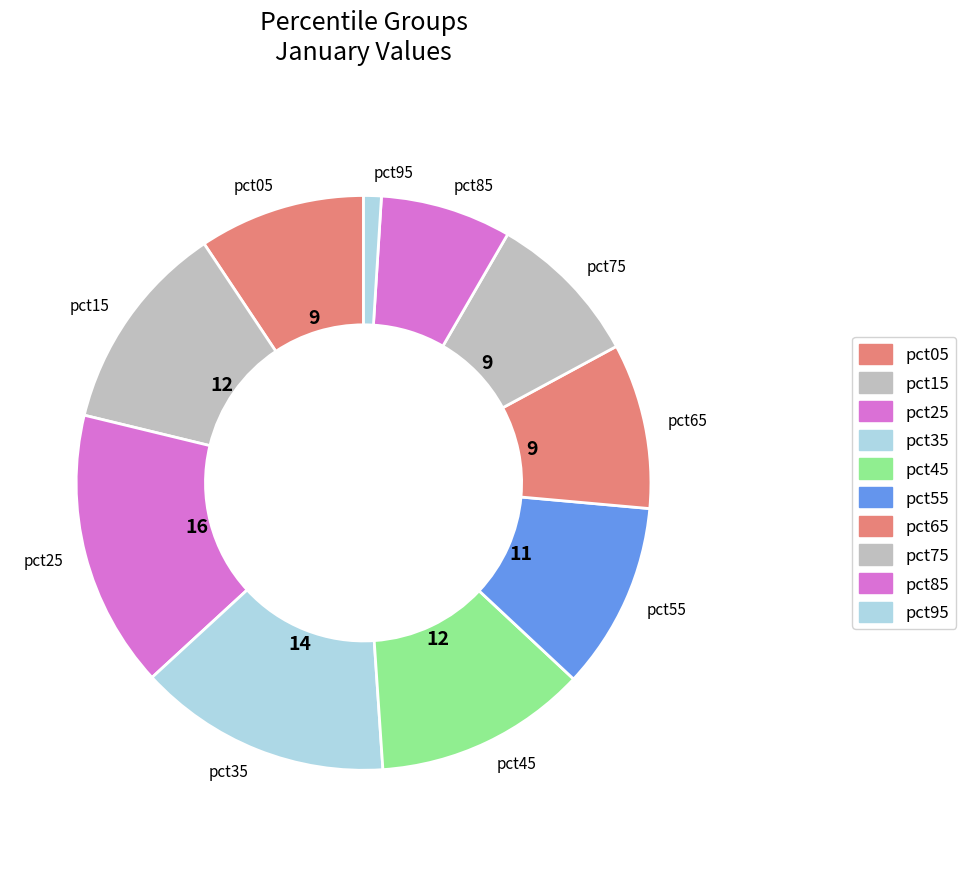

Is there any slice that represents more than half of the pie?

No